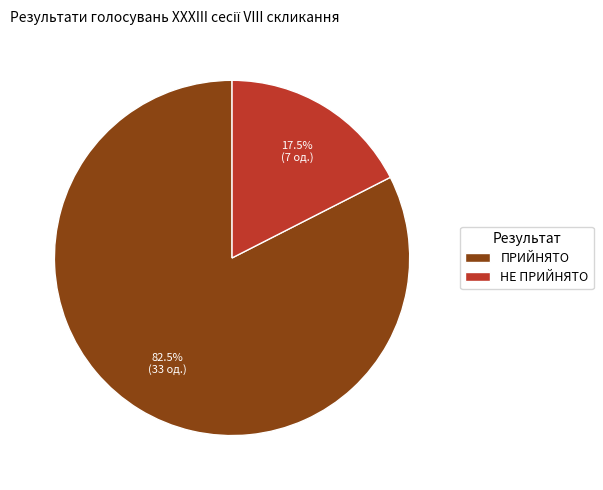

What percentage do НЕ ПРИЙНЯТО and ПРИЙНЯТО together represent?

100.0%